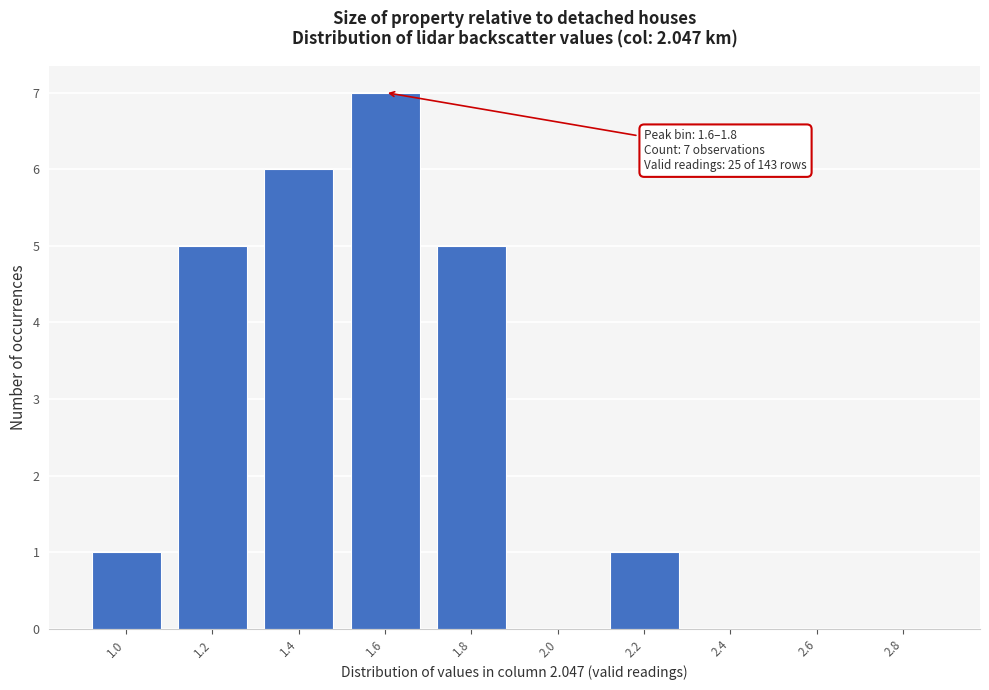

Reading left to right, extract all data points from this chart.

1.0=1	1.2=5	1.4=6	1.6=7	1.8=5	2.0=0	2.2=1	2.4=0	2.6=0	2.8=0